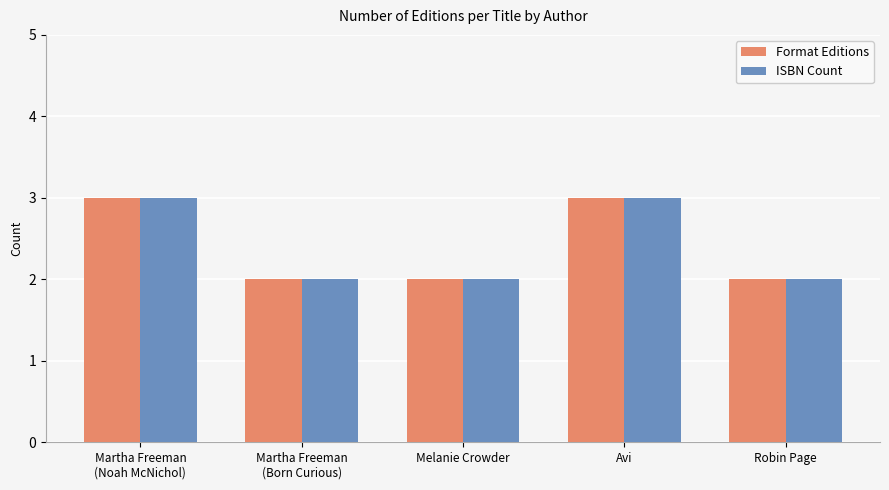

What is the total value across all series at Robin Page?

4